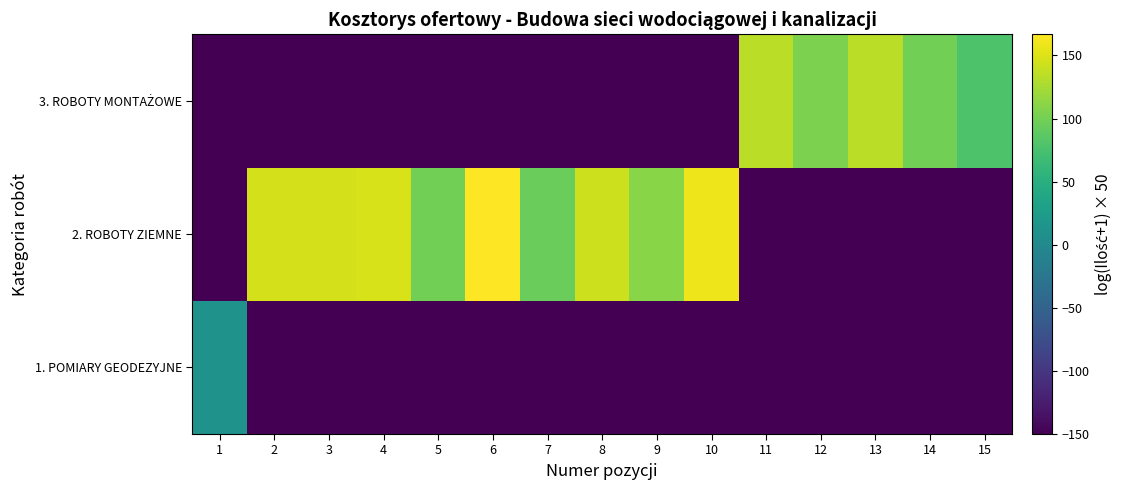

Which label corresponds to the largest value in the chart?

6